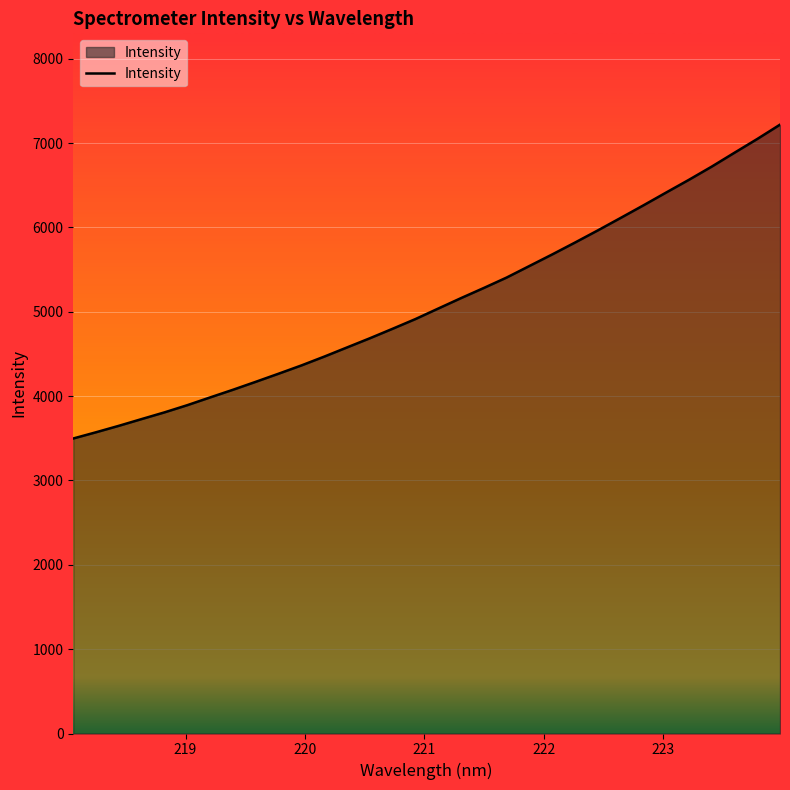

What is the difference between the maximum and minimum values?

3721.0